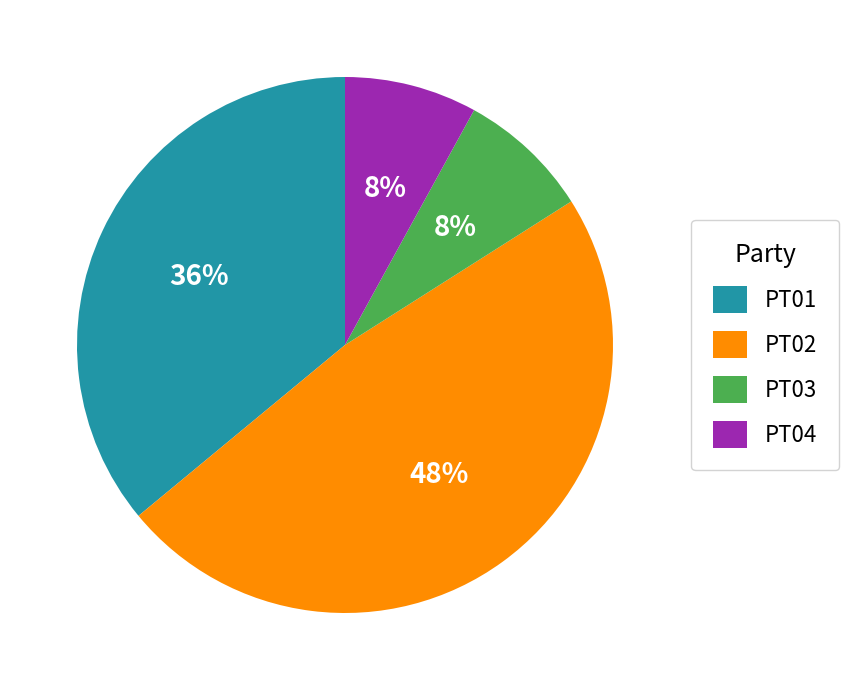

What percentage is the PT03 slice, to the nearest percent?

8%